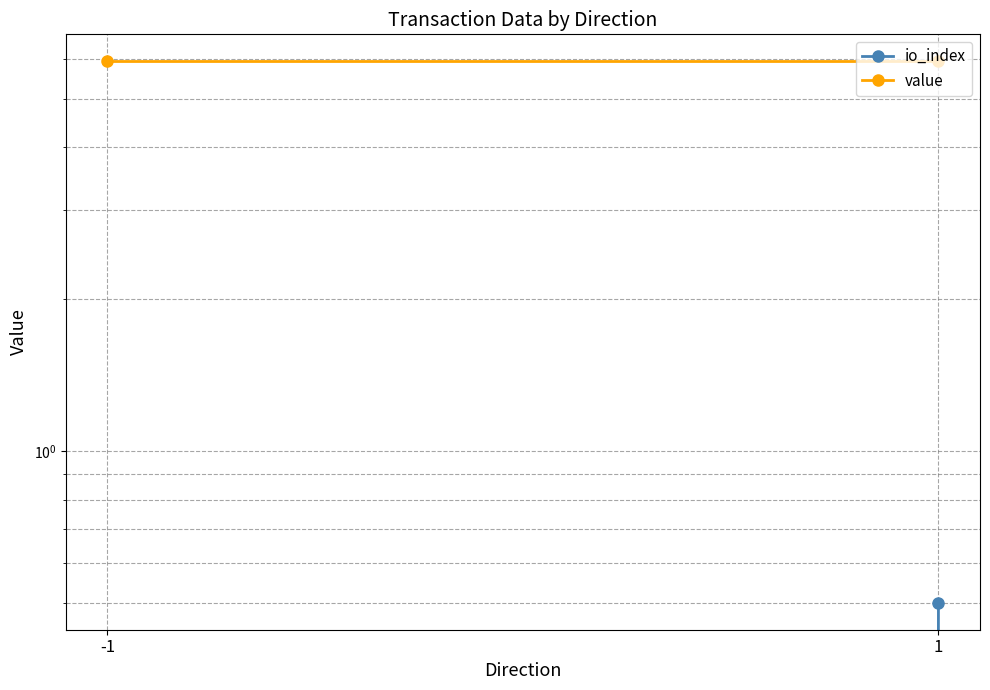

Rank the categories by value value from lowest to highest.

-1, 1